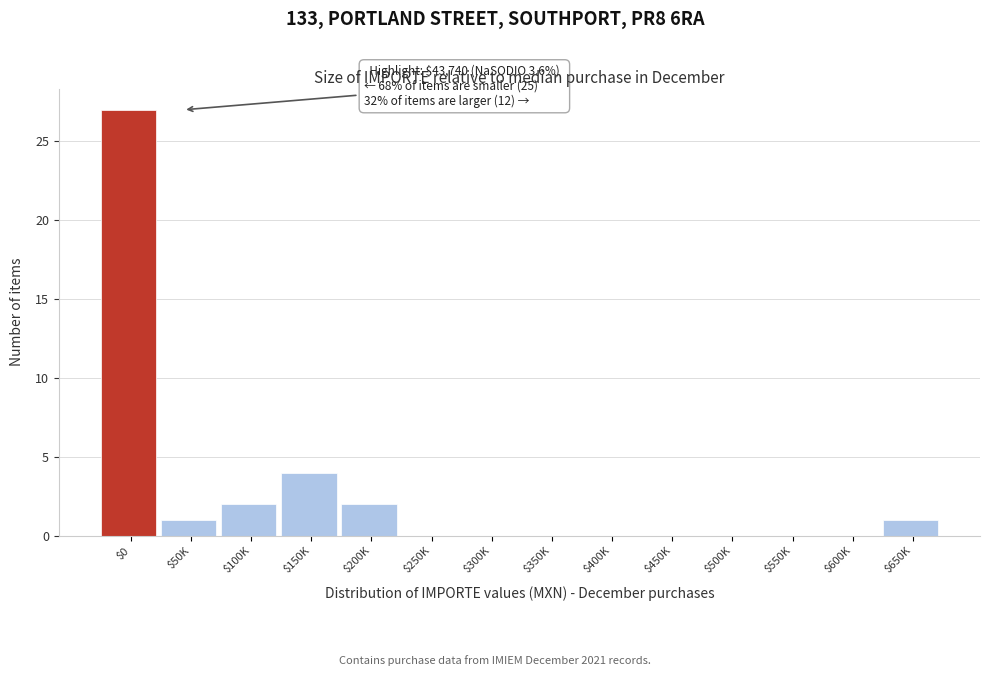

At which label is the value closest to 13?

$150K